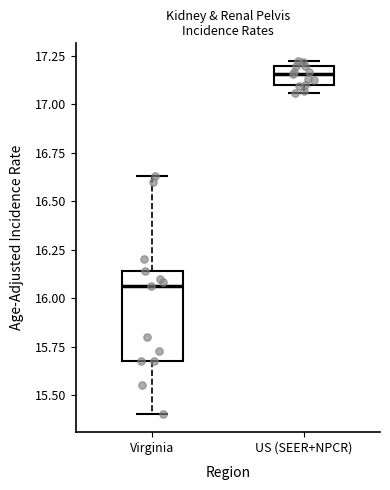

Comparing the boxes themselves (not the whiskers), which one is the tallest?

Virginia